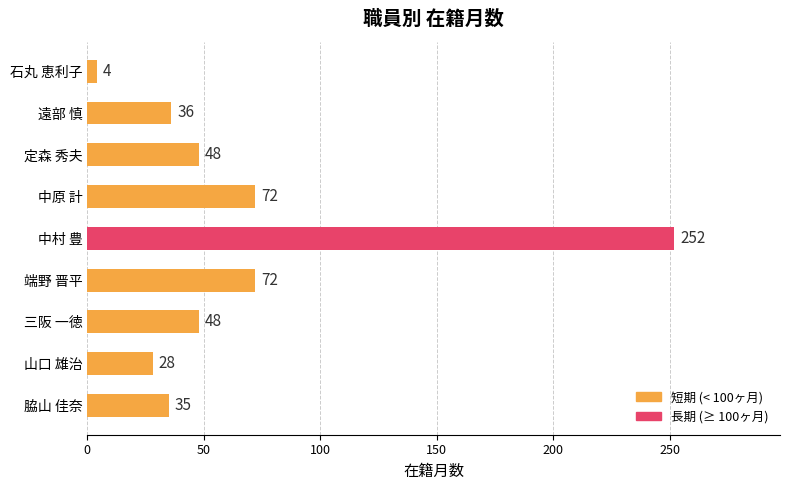

Reading top to bottom, extract all data points from this chart.

4	36	48	72	252	72	48	28	35